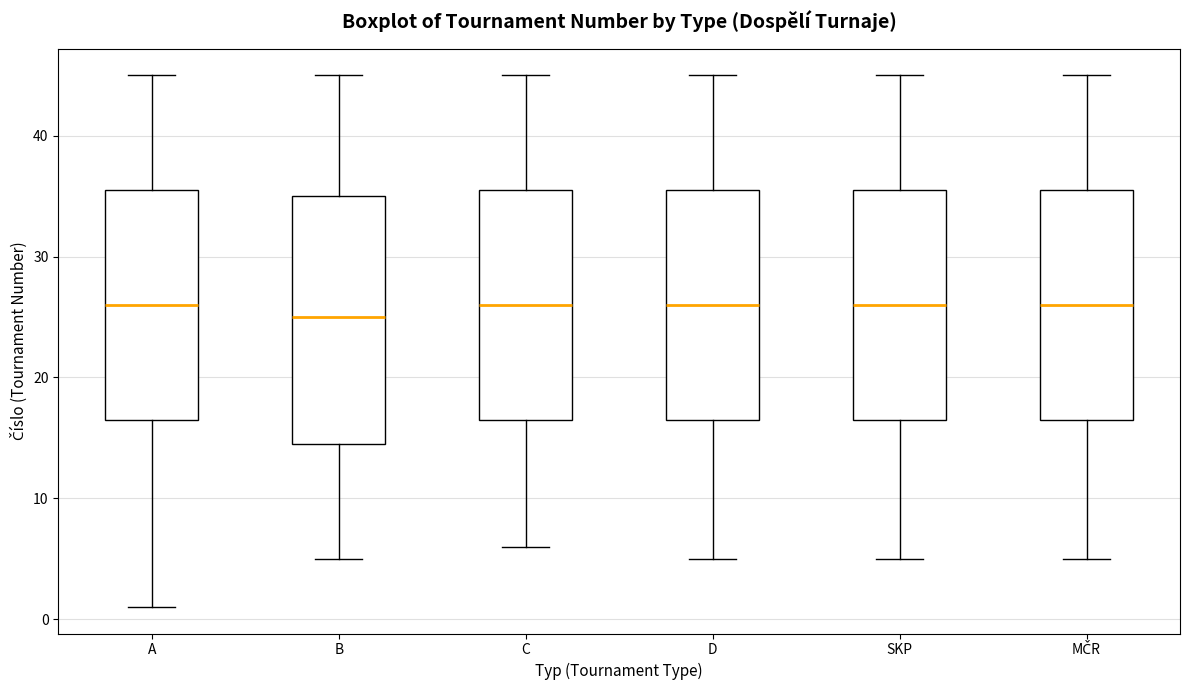

Comparing the boxes themselves (not the whiskers), which one is the tallest?

B